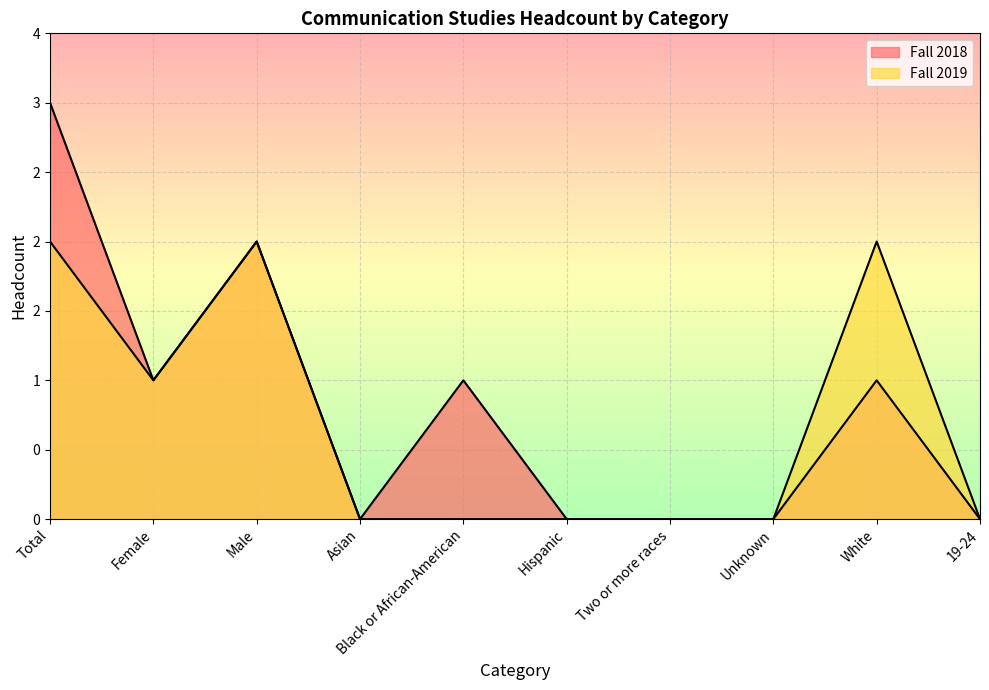

In Fall 2018, how many points are lower than both neighbors (excluding endpoints)?

2